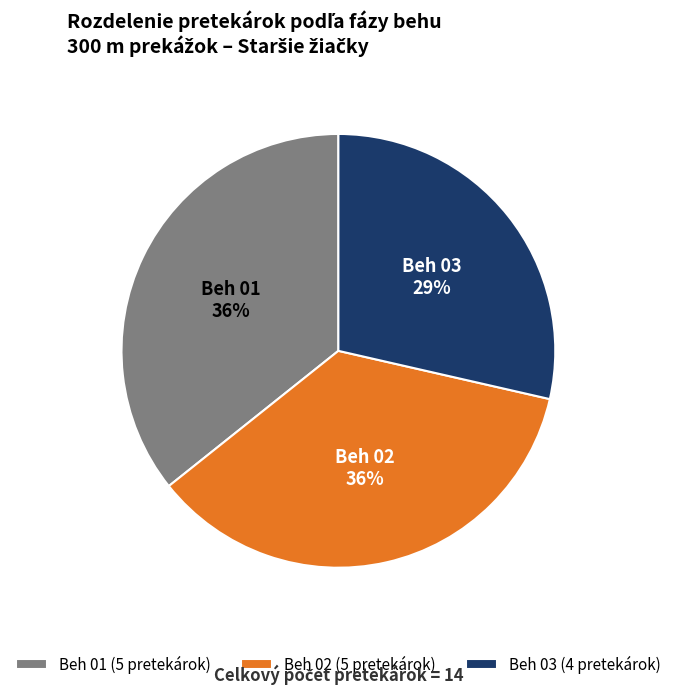

Is Beh 02 the majority of the pie?

No